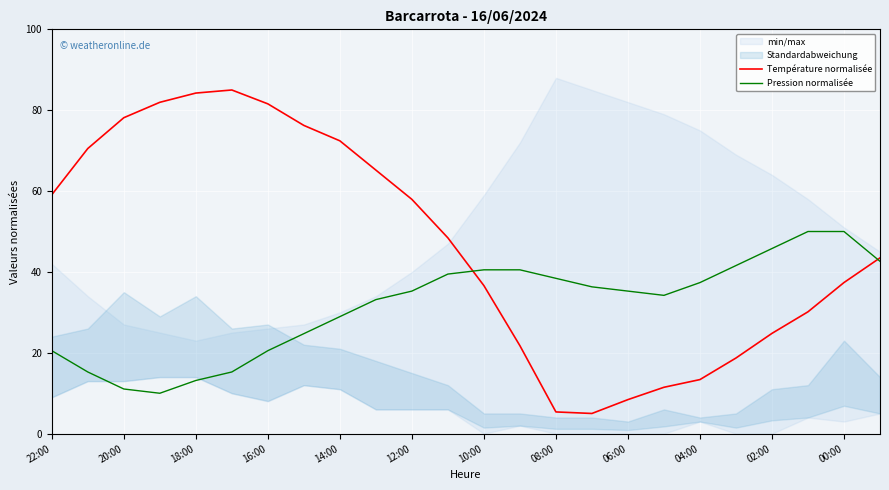

How many lines are shown in the chart?

2